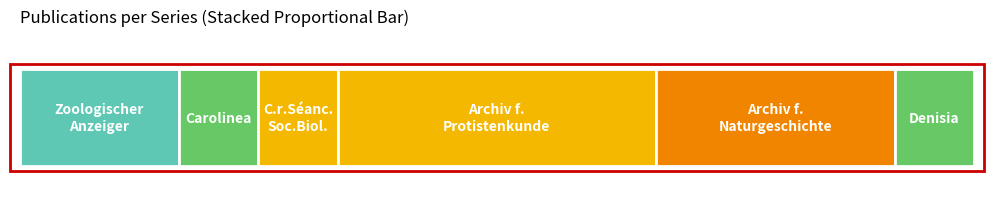

What is the label of the 6th bar from the right?

Zoologischer Anzeiger